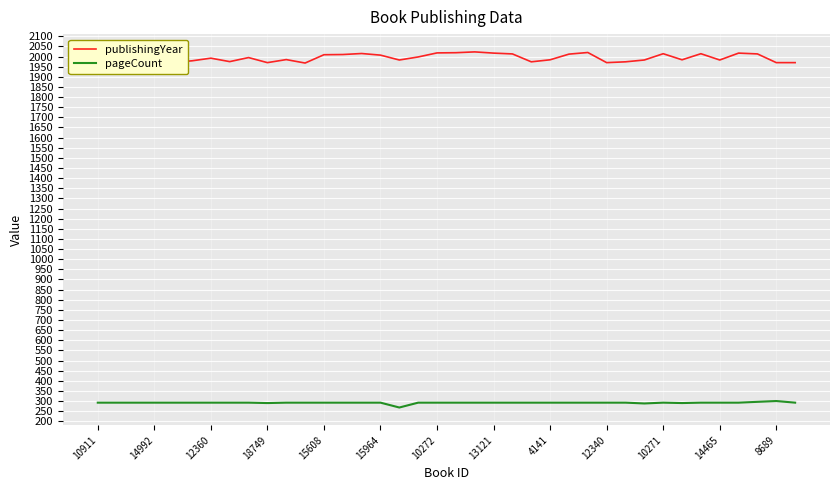

True or false: pageCount and publishingYear intersect in this chart.

False